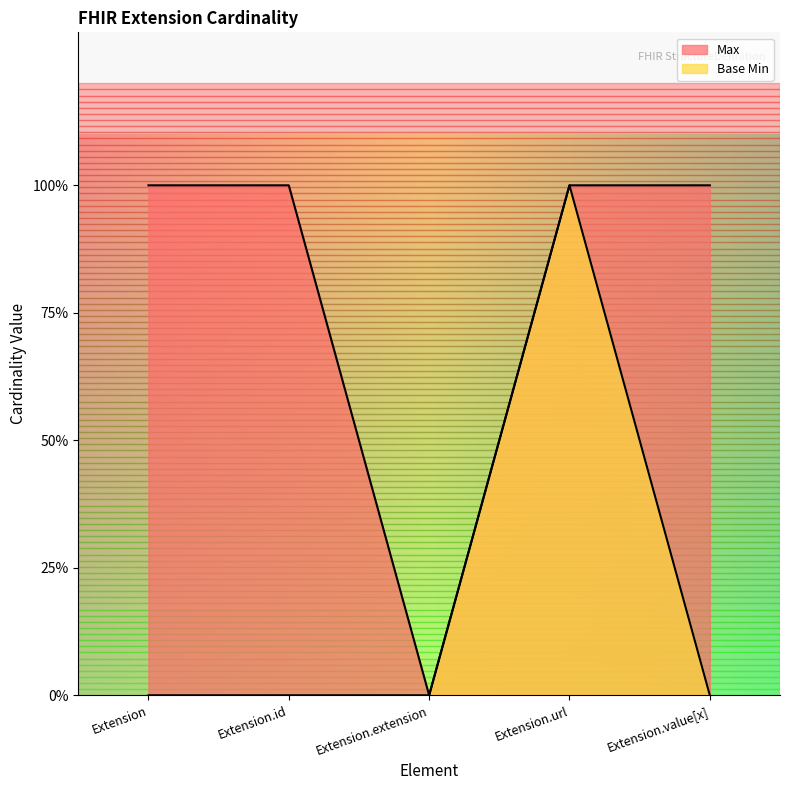

What is the difference between the maximum and minimum values in the Max series?

1